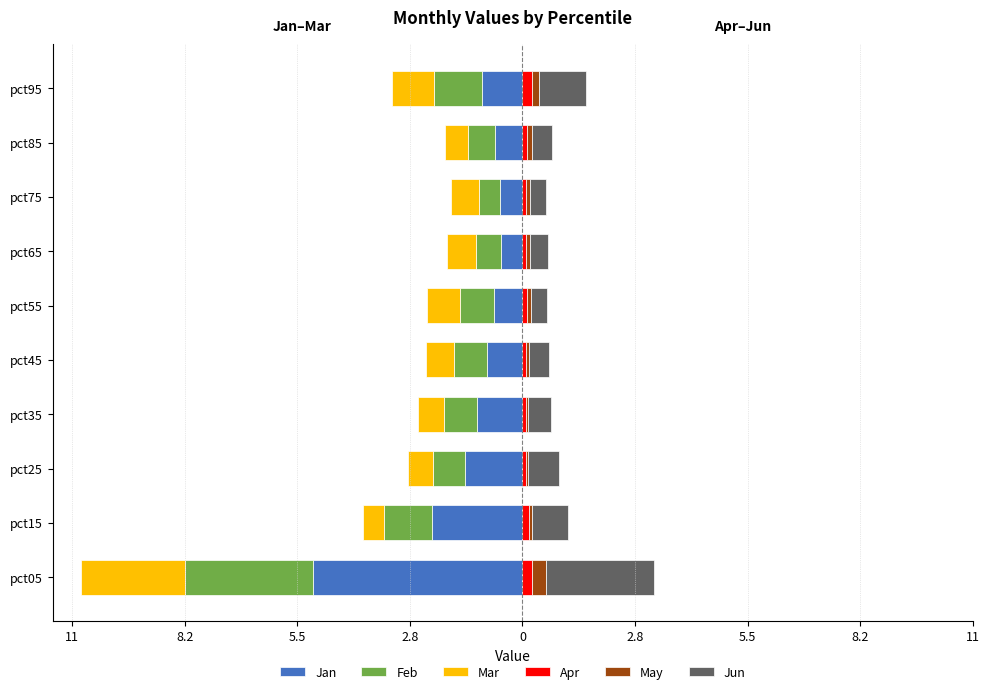

What is the value of the Jan bar at the 4th from the left?

-1.1